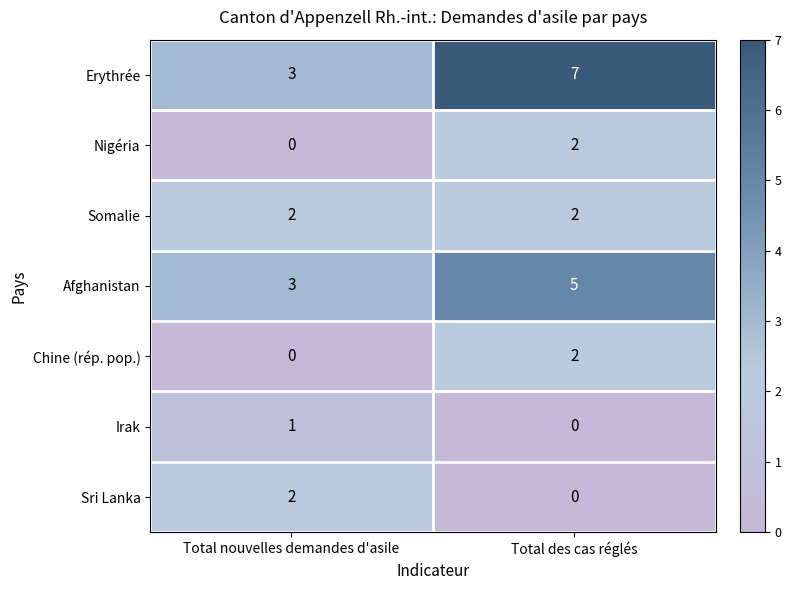

How many data points does each series have?

2